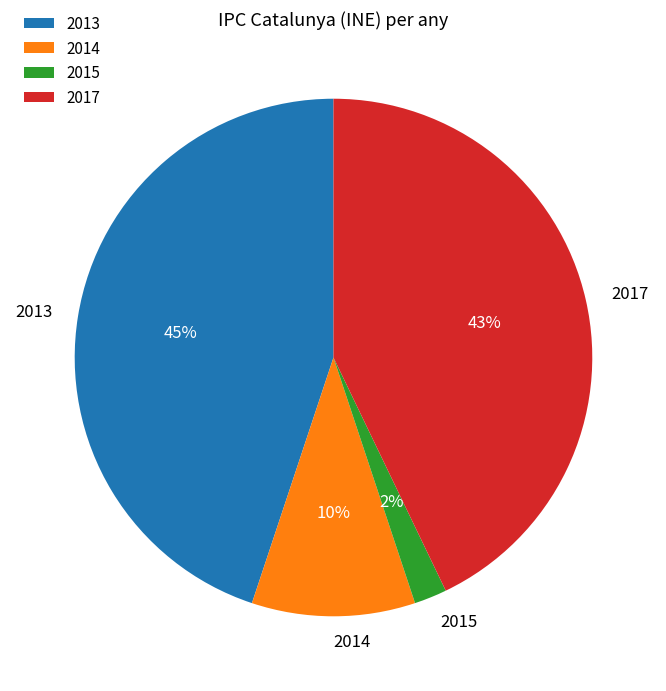

The 2015 slice represents 2% of the pie. True or false?

True